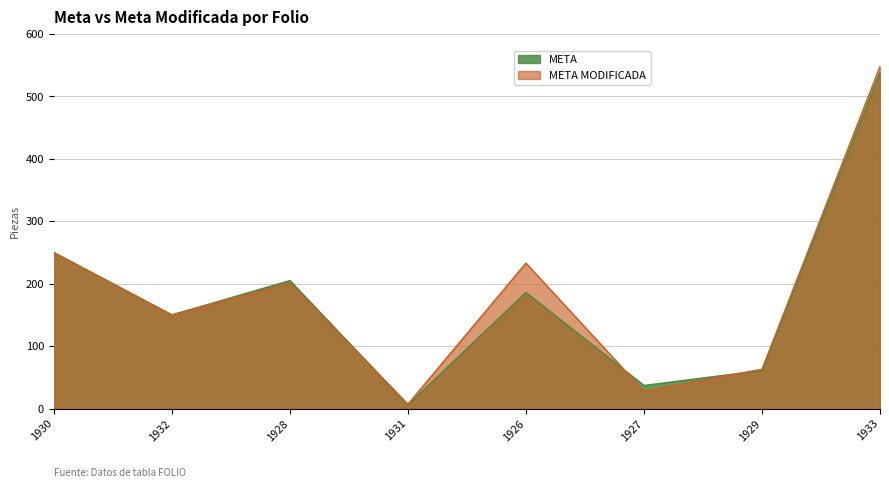

Does the chart display data point markers on the line(s)?

No